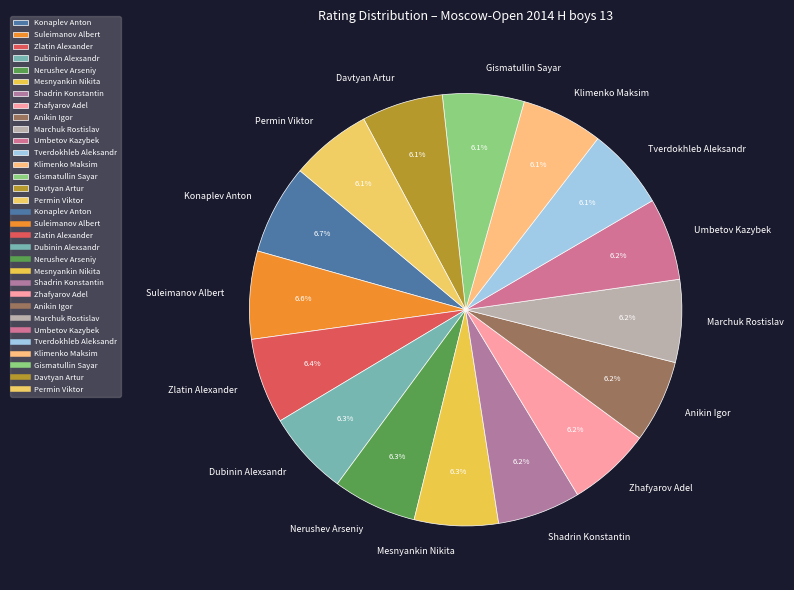

Does Mesnyankin Nikita represent more than half of the total?

No